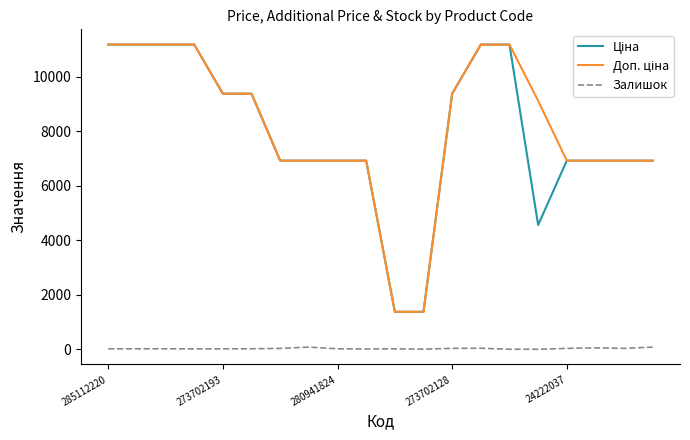

What is the greatest value displayed?

11188.2